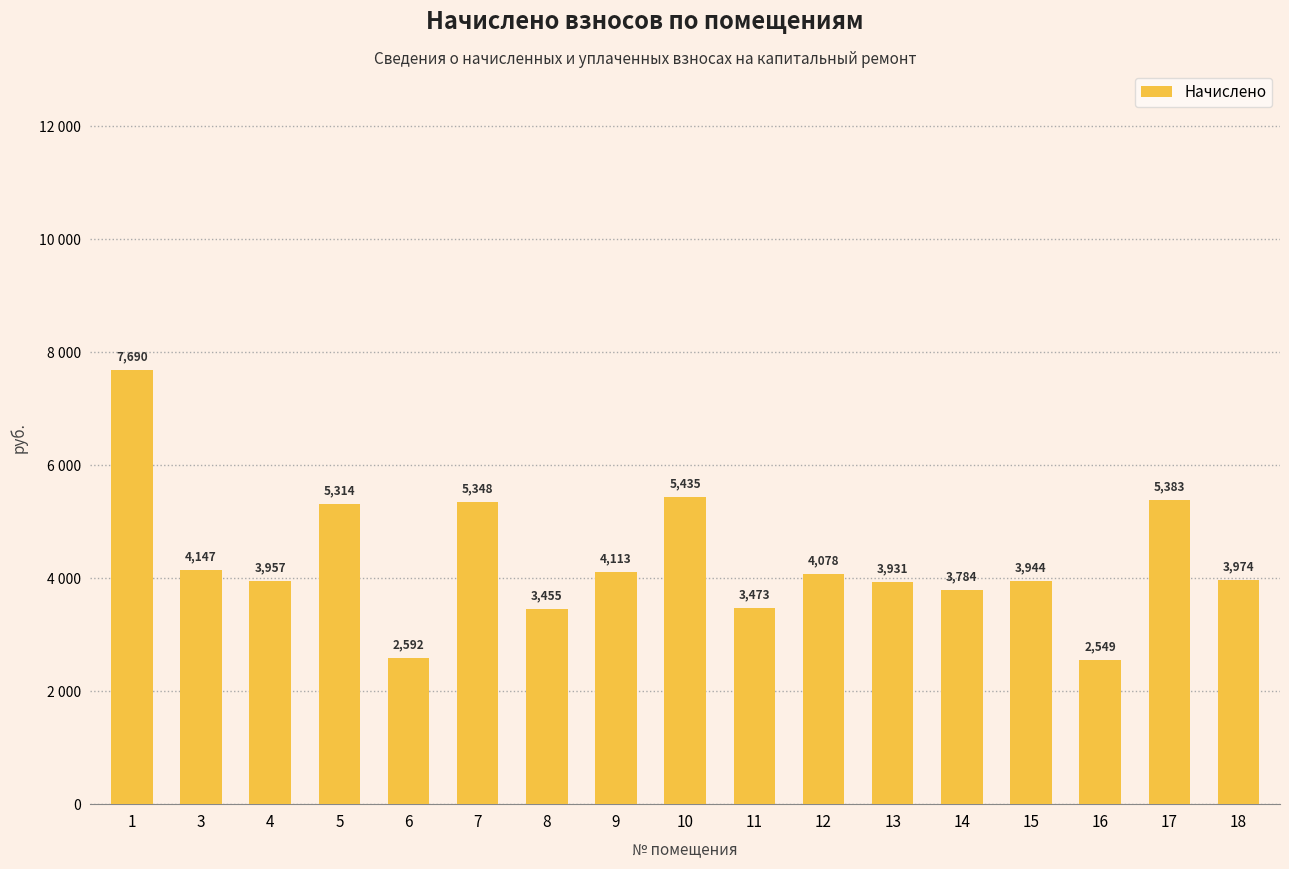

Reading right to left, what are all the values shown in this chart?

18=3974.4	17=5382.7	16=2548.8	15=3944.2	14=3784.3	13=3931.2	12=4078.1	11=3473.3	10=5435.4	9=4112.6	8=3455.2	7=5348.2	6=2592.0	5=5313.6	4=3957.1	3=4147.2	1=7689.6